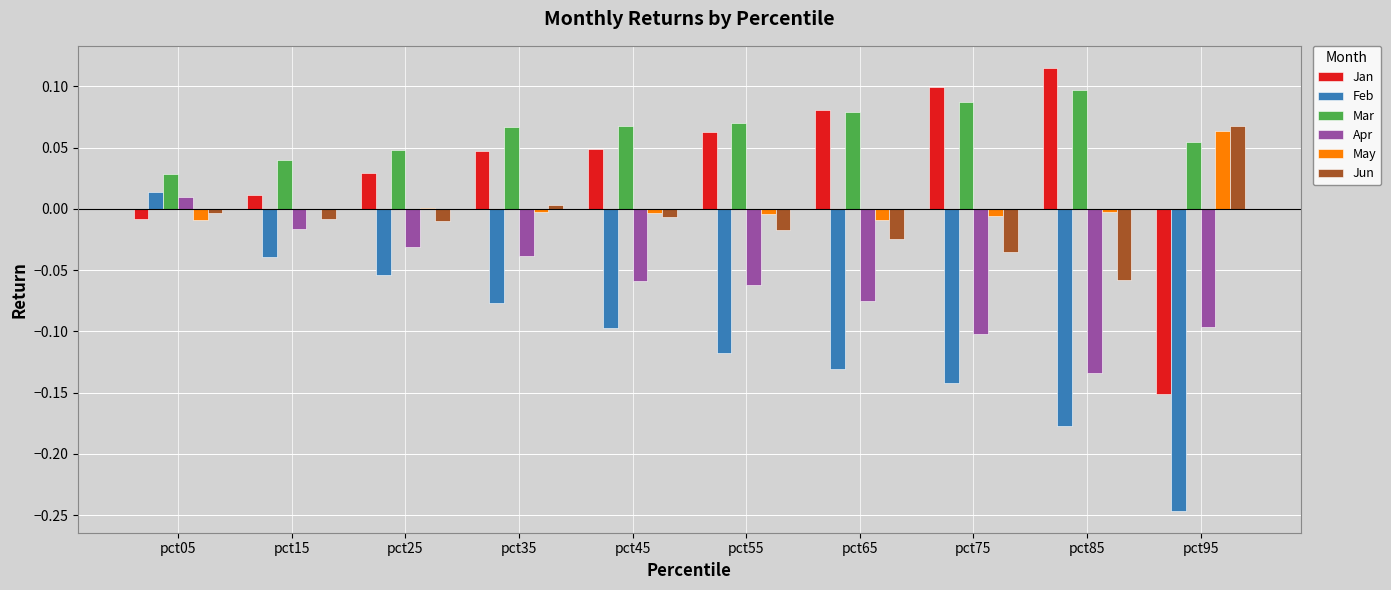

What is the total value across all series at pct95?

-0.3